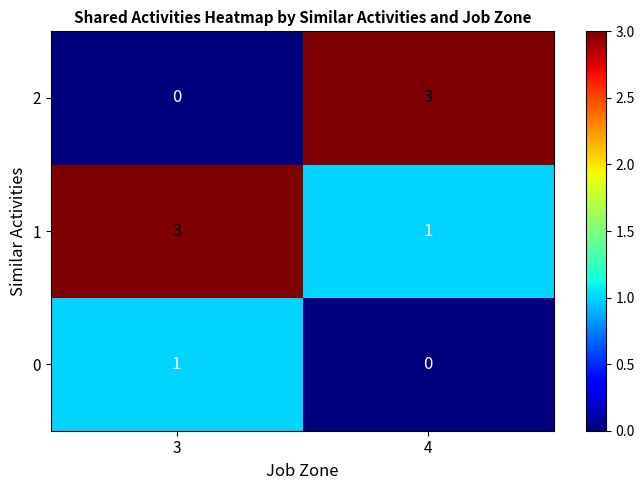

What is the maximum value shown in the chart?

3